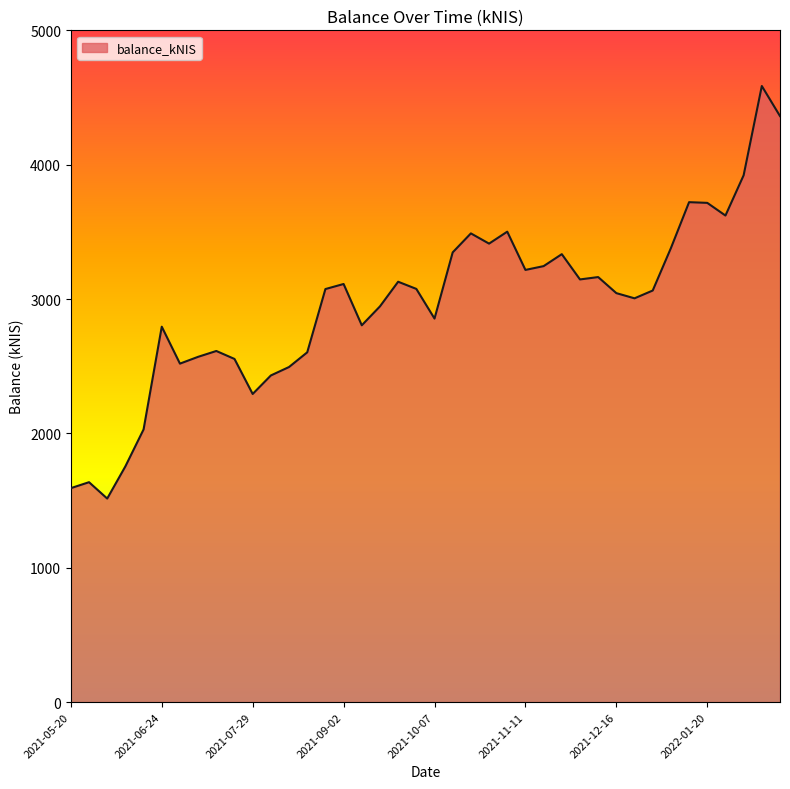

What is the smallest value displayed?

1514.9